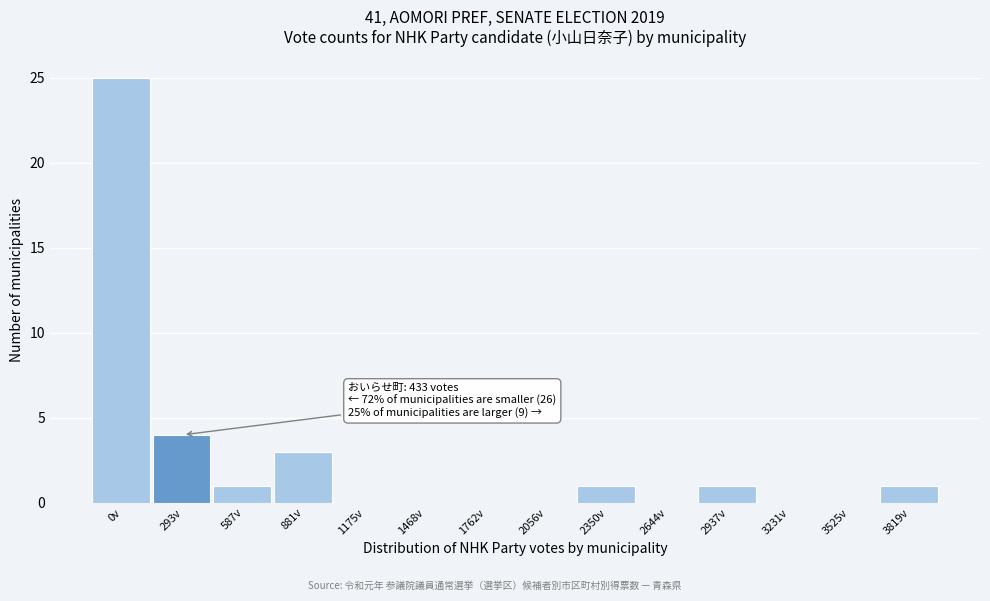

Reading left to right, list all the values displayed in this chart.

0v=25	293v=4	587v=1	881v=3	1175v=0	1468v=0	1762v=0	2056v=0	2350v=1	2644v=0	2937v=1	3231v=0	3525v=0	3819v=1